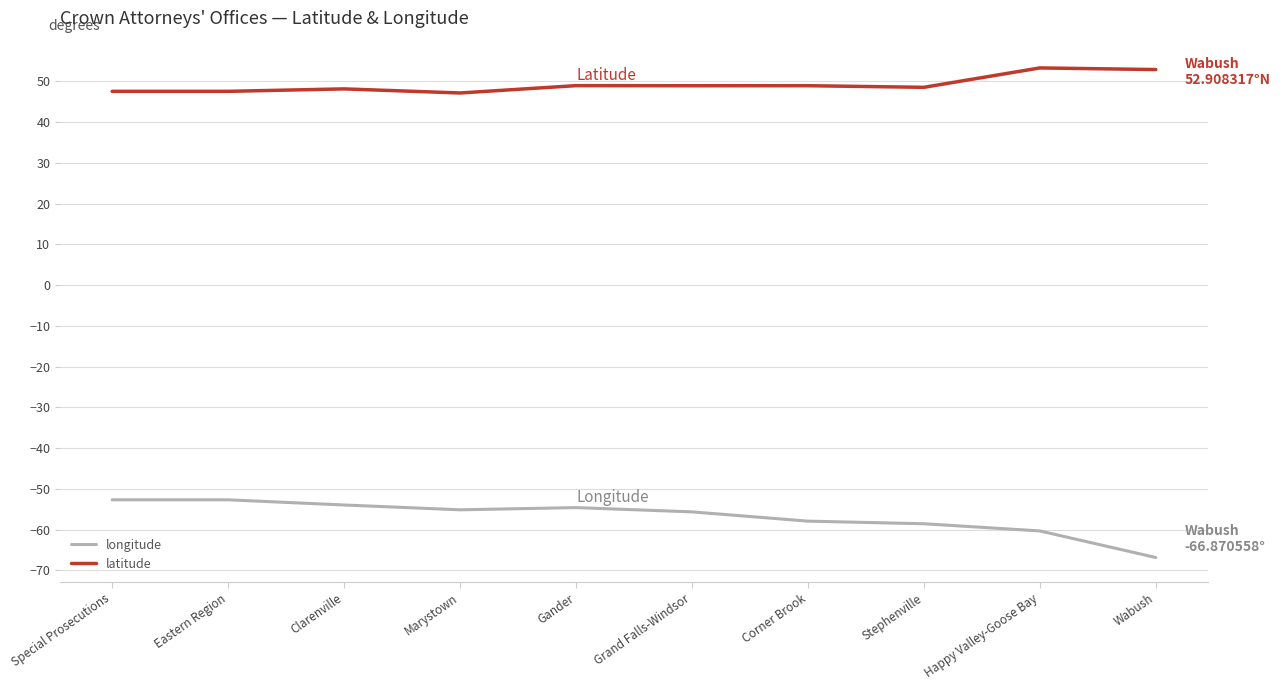

What is the total value across all series at Special Prosecutions?

-5.1